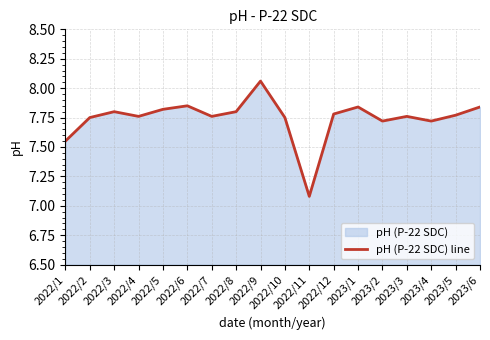

List the labels in order of value, smallest first.

2022/11, 2022/1, 2023/2, 2023/4, 2022/2, 2022/10, 2022/4, 2022/7, 2023/3, 2023/5, 2022/12, 2022/3, 2022/8, 2022/5, 2023/1, 2023/6, 2022/6, 2022/9